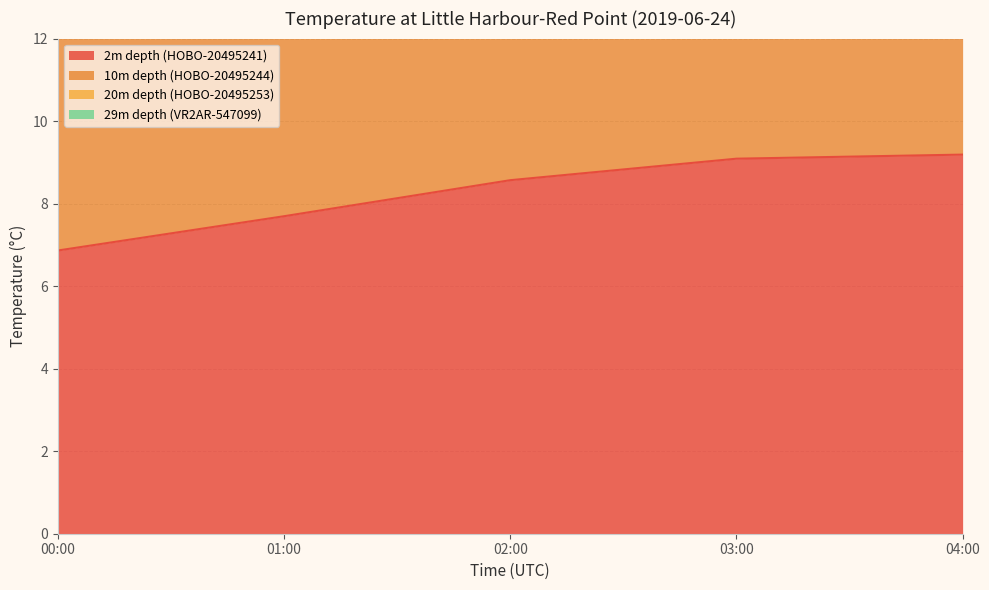

Read the 29m depth (VR2AR-547099) value at 01:00.

18.2